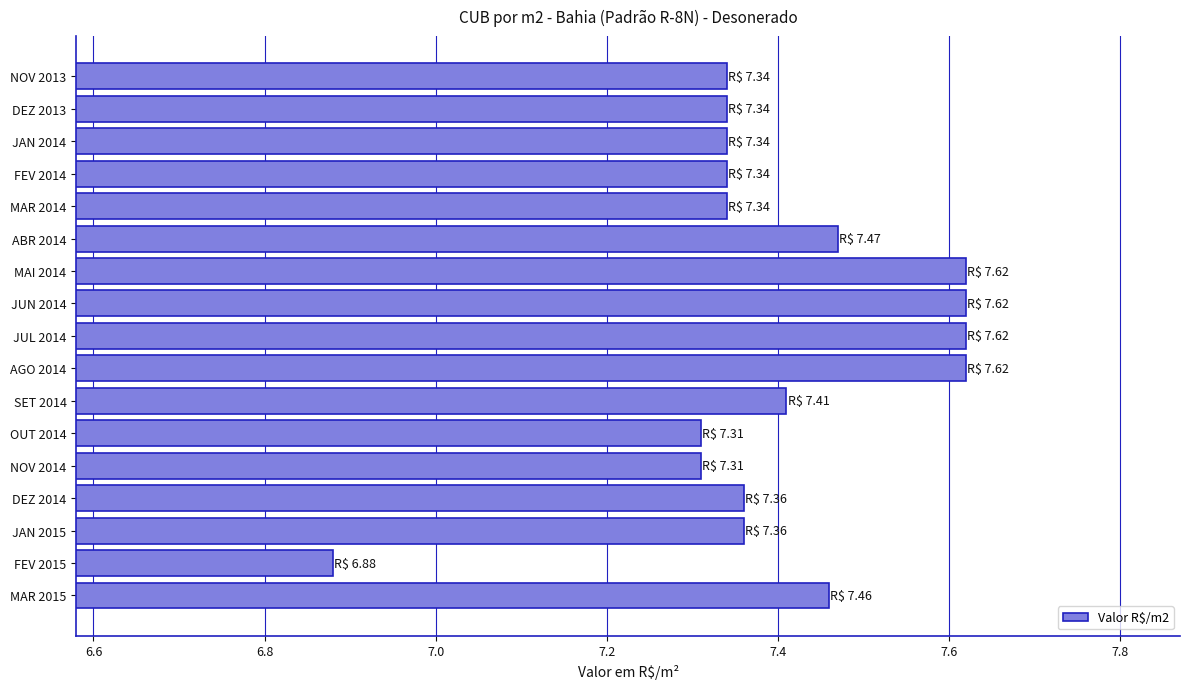

What is the difference between the maximum and minimum values?

0.7